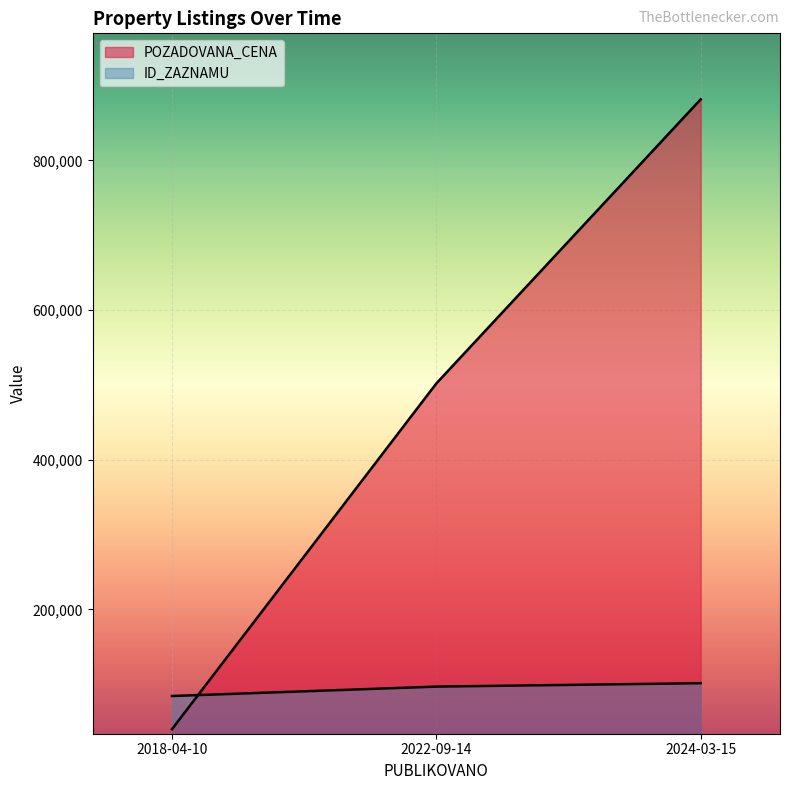

Where is ID_ZAZNAMU nearest to the value 92951?

2022-09-14